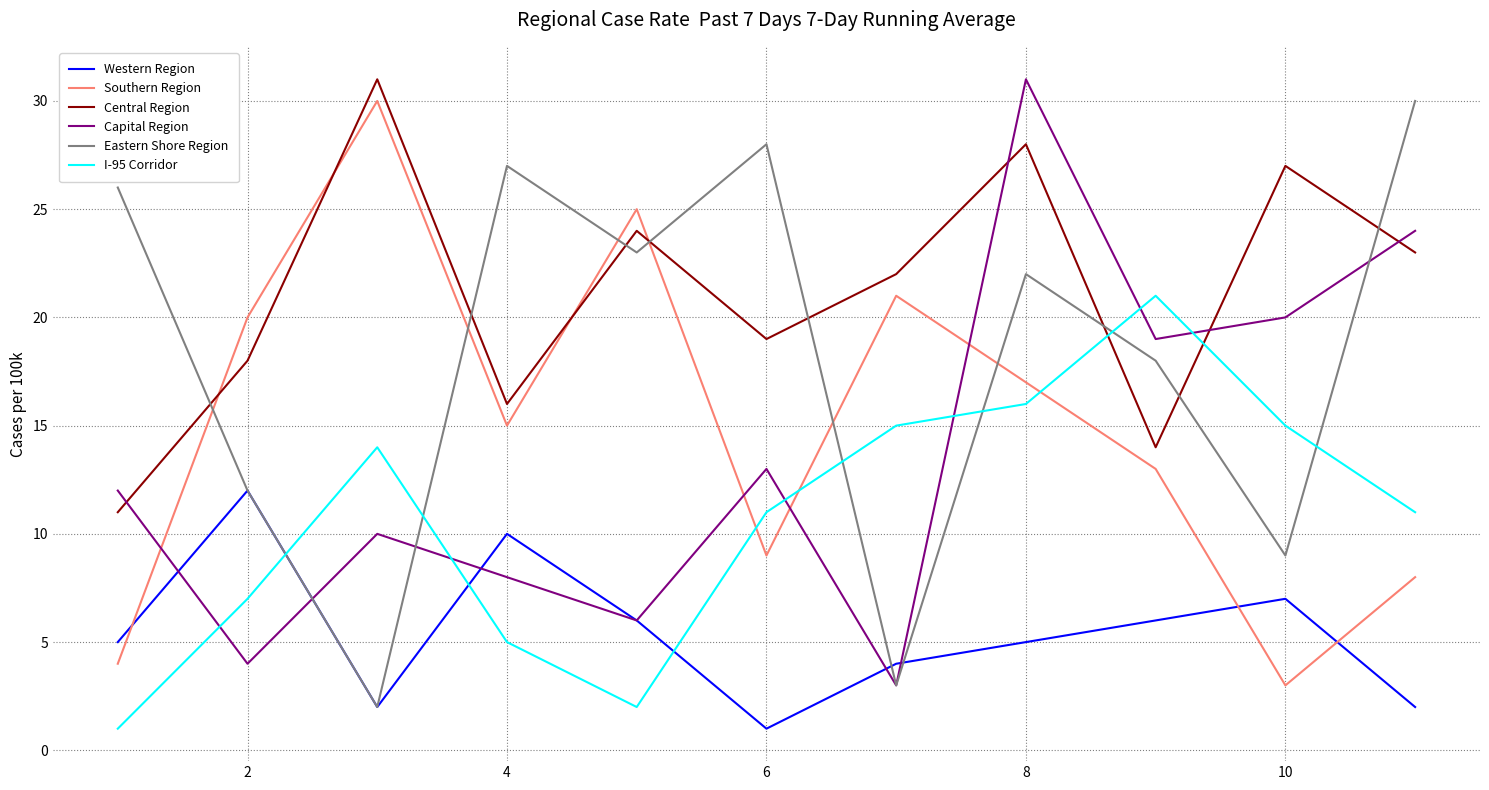

True or false: Central Region and I-95 Corridor intersect in this chart.

True